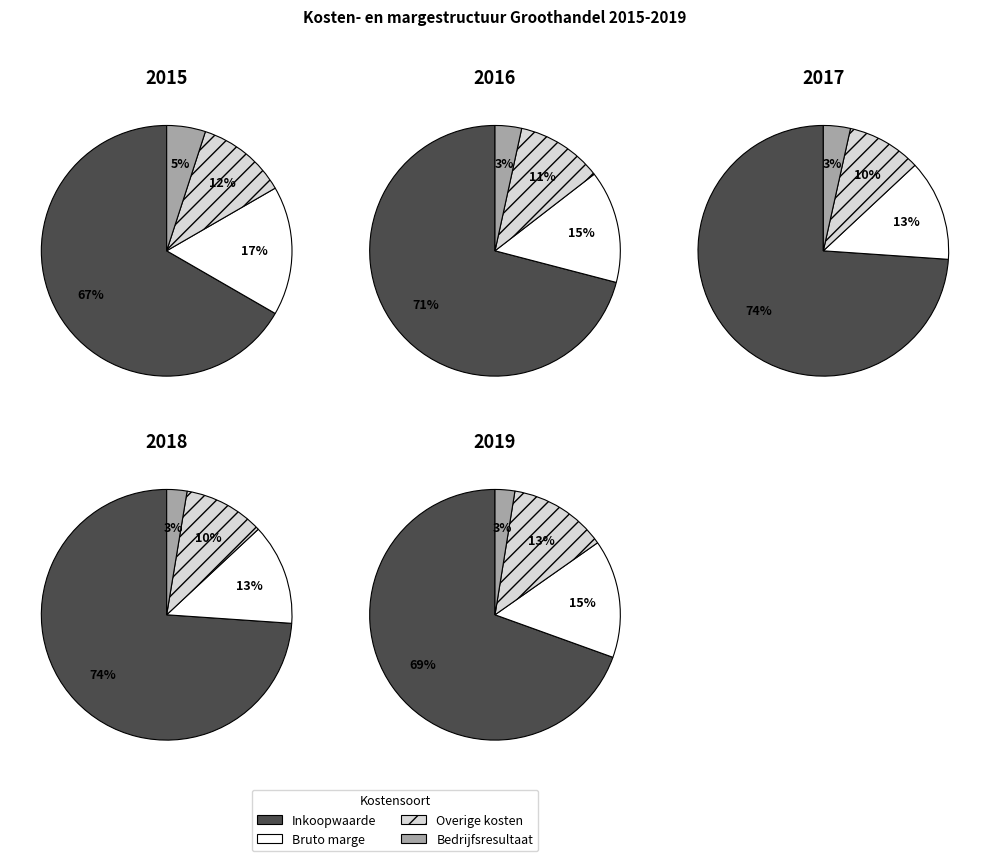

To the nearest percent, what is the difference between the largest and smallest slice percentages?

68%